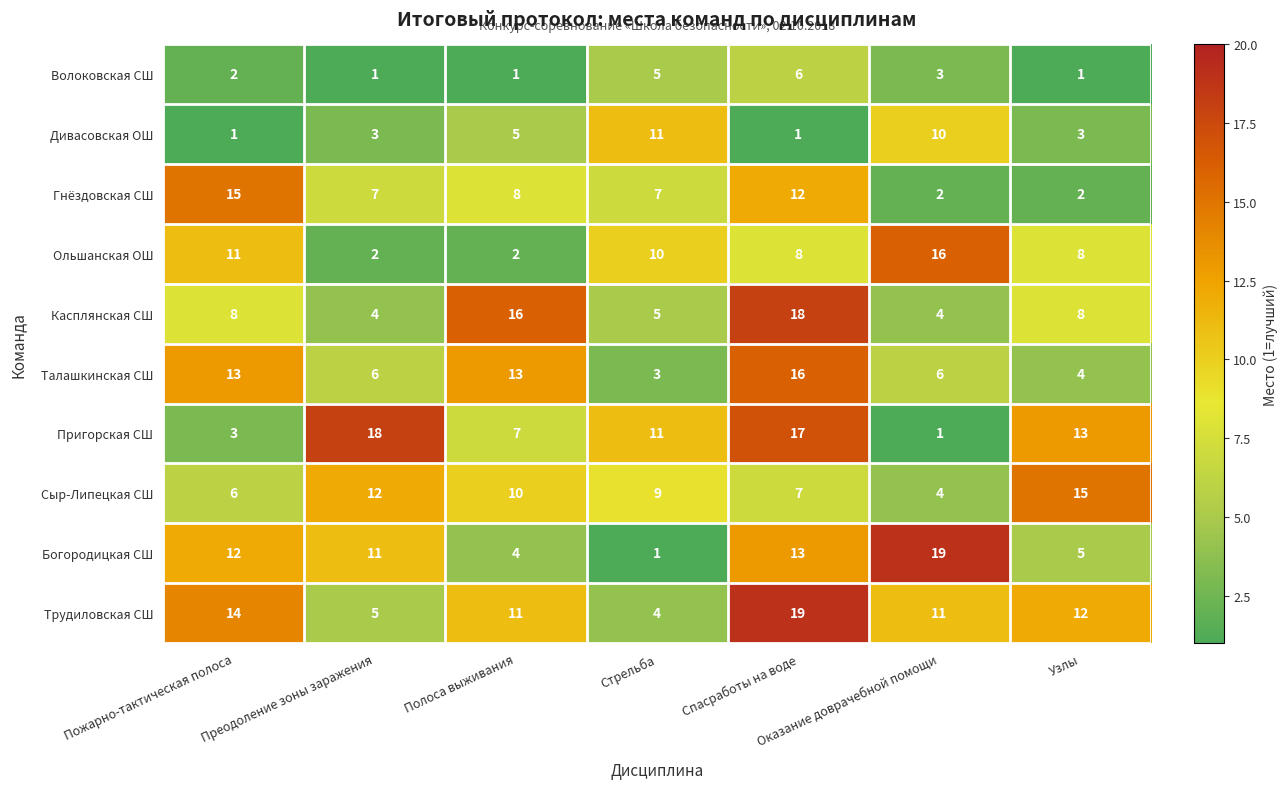

At which category is the sum across all series the highest?

Спасработы на воде